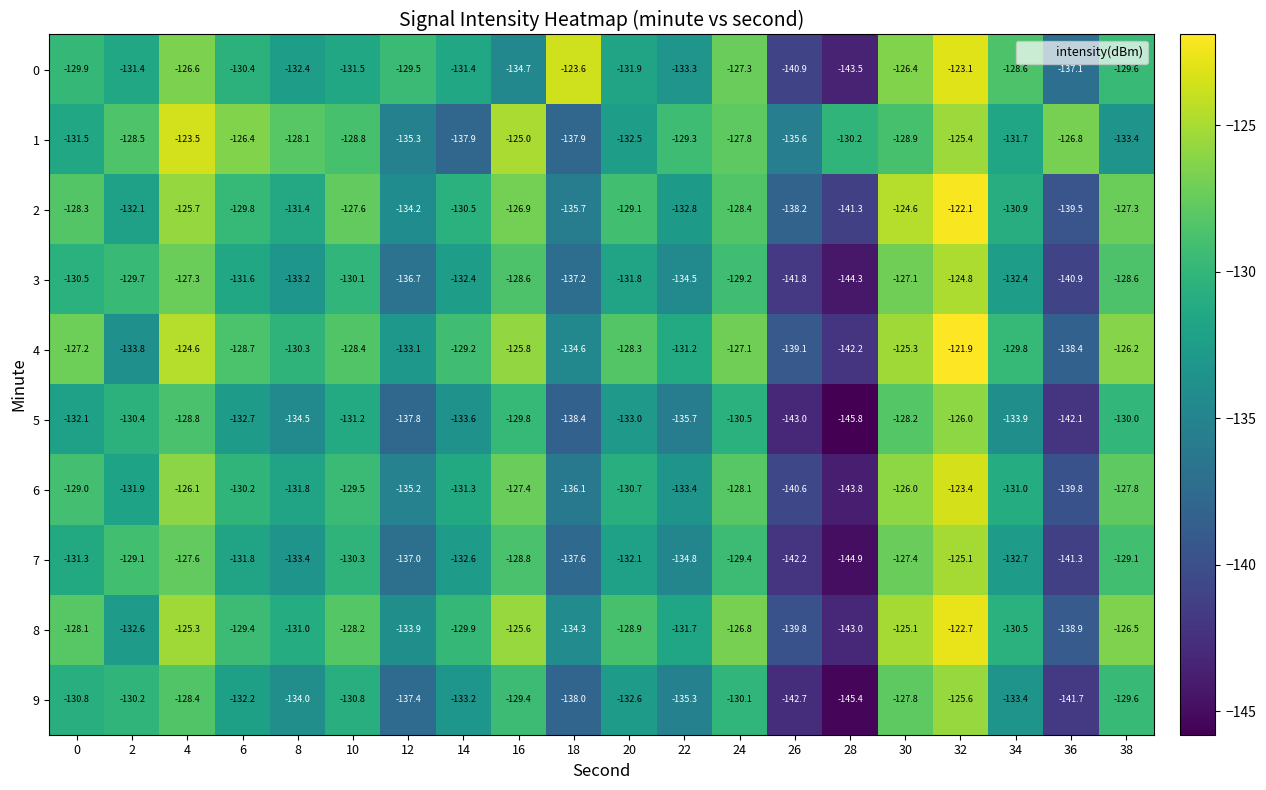

What is the maximum value shown in the chart?

-121.9